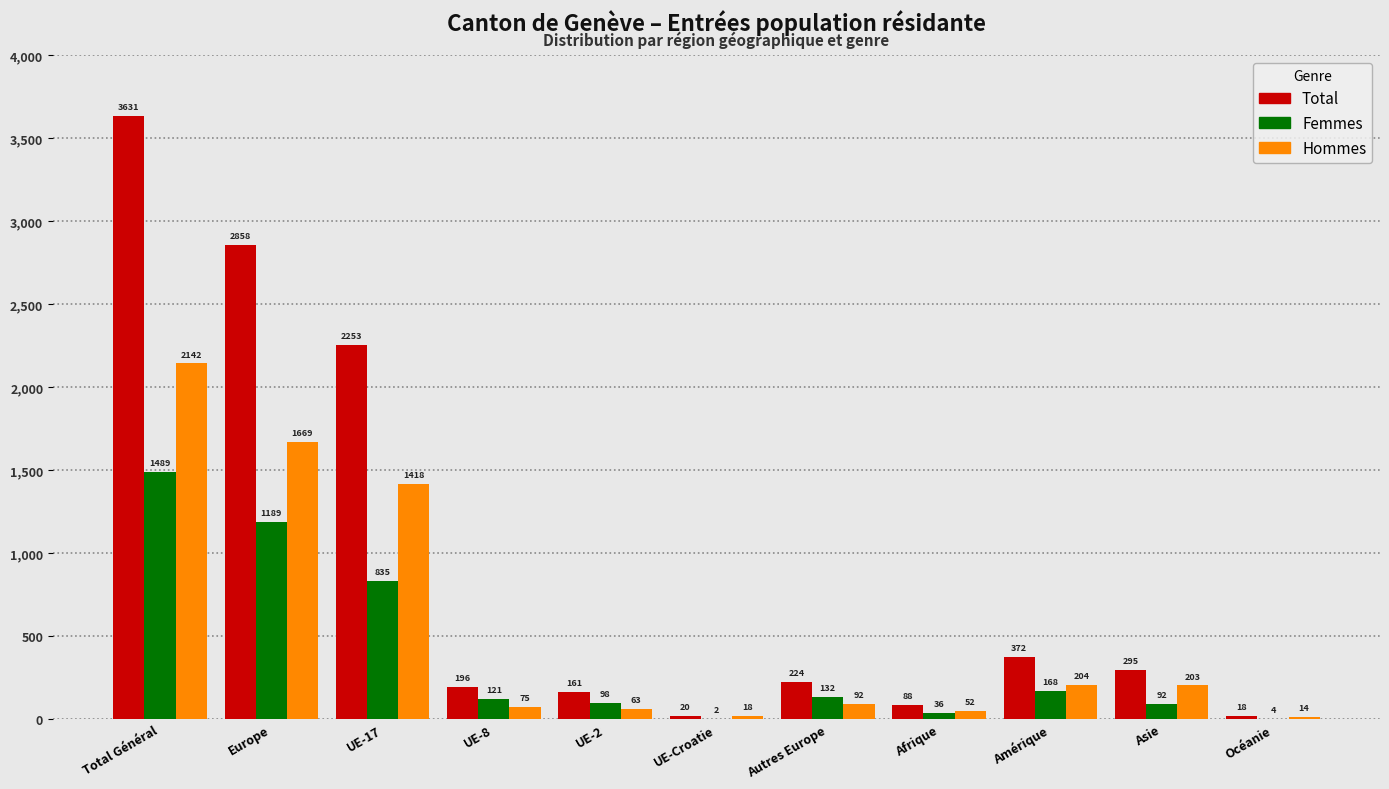

Reading left to right, what are all the values shown in this chart?

Total: Total Général=3631	Europe=2858	UE-17=2253	UE-8=196	UE-2=161	UE-Croatie=20	Autres Europe=224	Afrique=88	Amérique=372	Asie=295	Océanie=18
Femmes: Total Général=1489	Europe=1189	UE-17=835	UE-8=121	UE-2=98	UE-Croatie=2	Autres Europe=132	Afrique=36	Amérique=168	Asie=92	Océanie=4
Hommes: Total Général=2142	Europe=1669	UE-17=1418	UE-8=75	UE-2=63	UE-Croatie=18	Autres Europe=92	Afrique=52	Amérique=204	Asie=203	Océanie=14